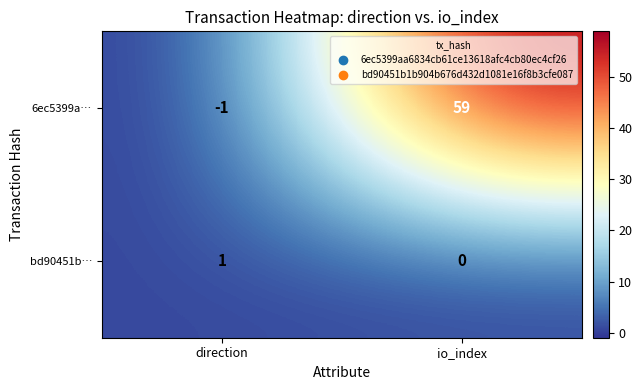

True or false: bd90451b… has a value of 2 at direction.

False